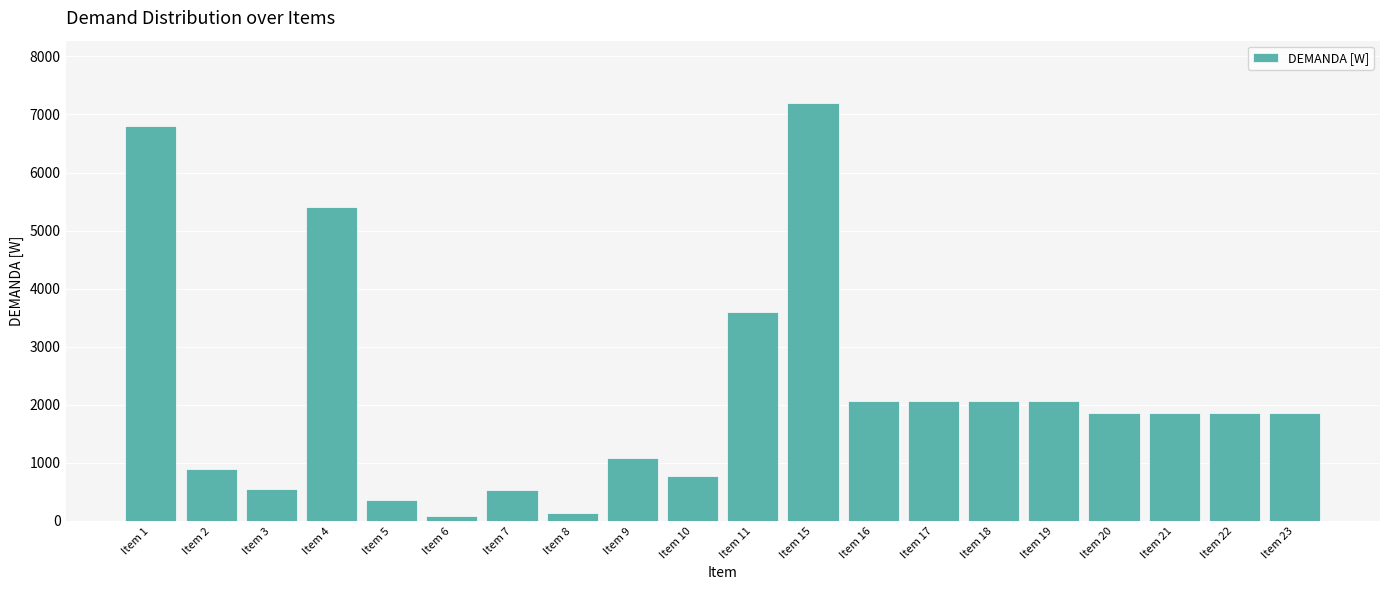

The value at Item 9 is 1895. True or false?

False